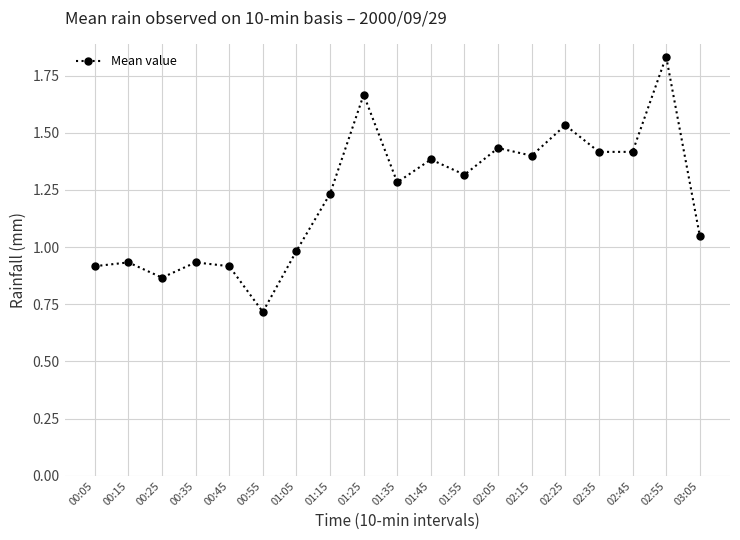

What is the difference between the values at 02:45 and 00:05?

0.5